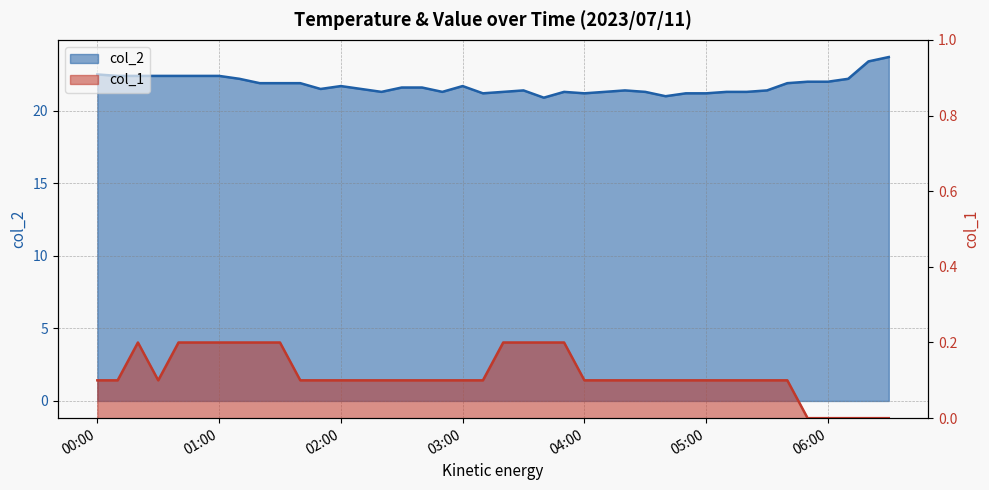

Is it true that col_2 equals 4.4 at 2023/07/11 02:10:00?

False